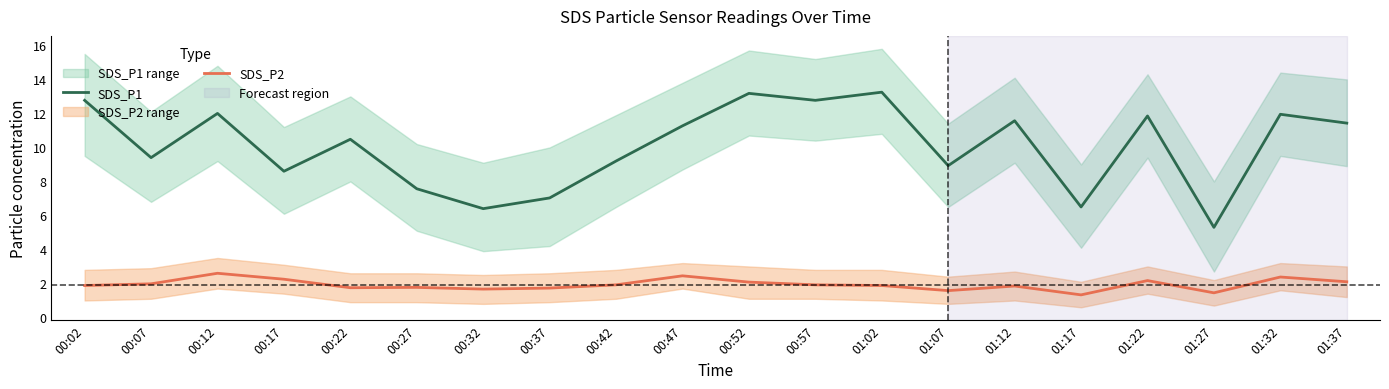

Between 00:47 and 01:17, which series saw the biggest shift?

SDS_P1